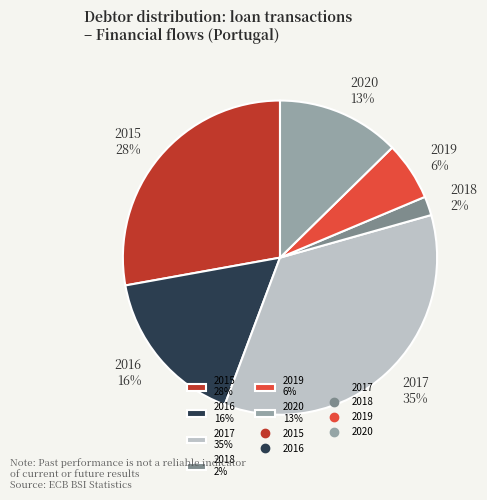

Do 2019 and 2017 together represent more than half of the pie?

No